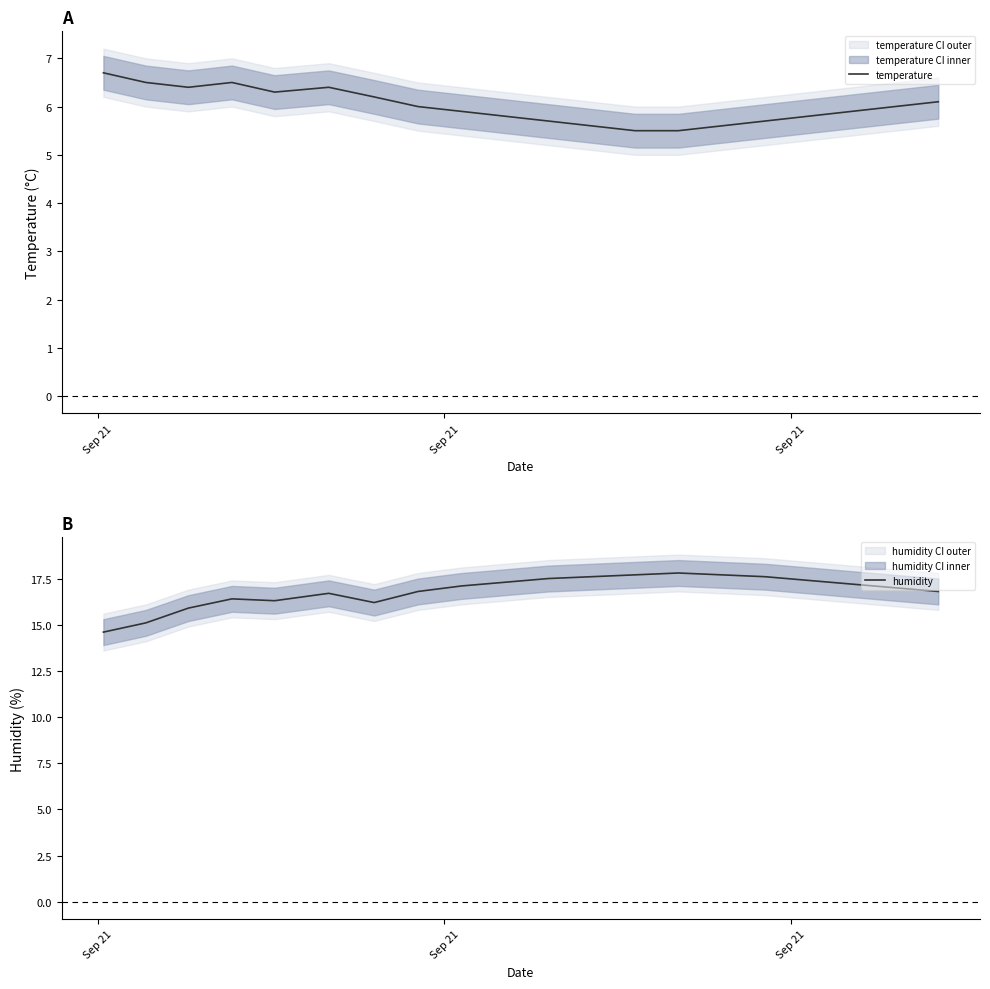

List the series in order of their peak value, lowest first.

temperature, humidity